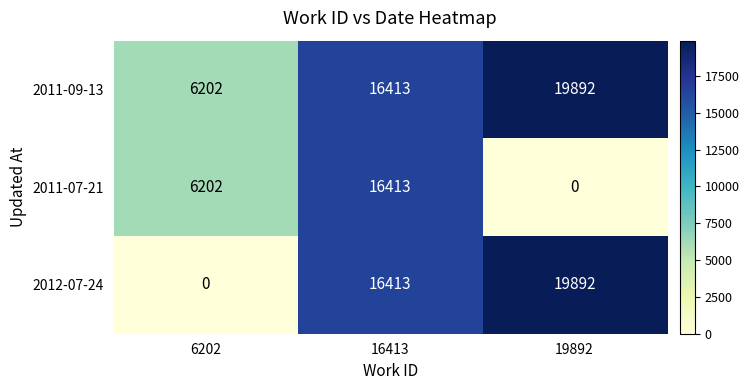

How many 2011-07-21 values are between 0 and 16413?

3